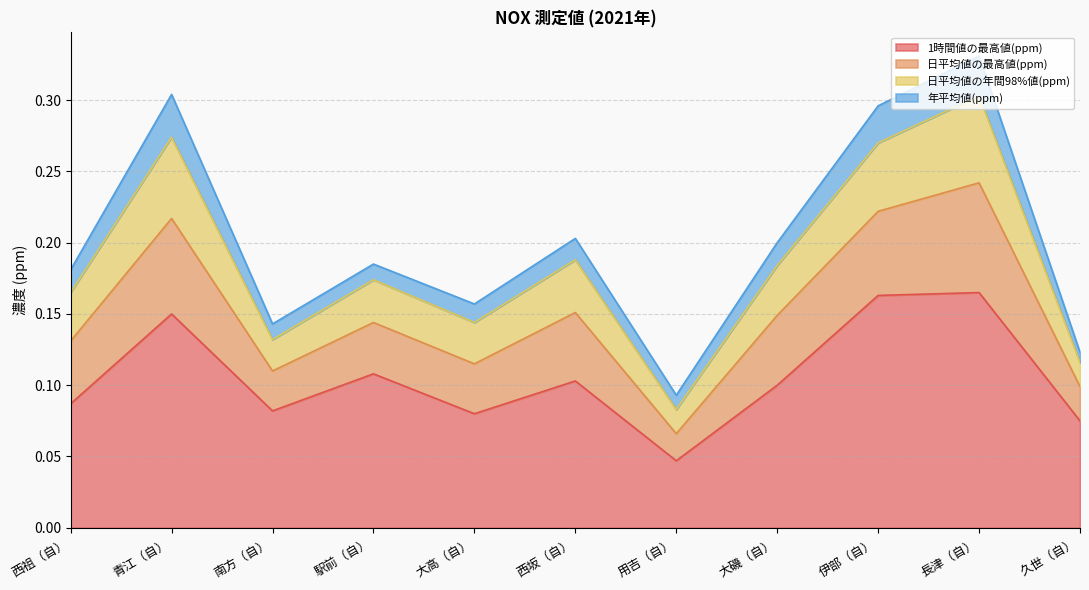

What is the approximate value of 1時間値の最高値(ppm) at 伊部（自）?

0.2